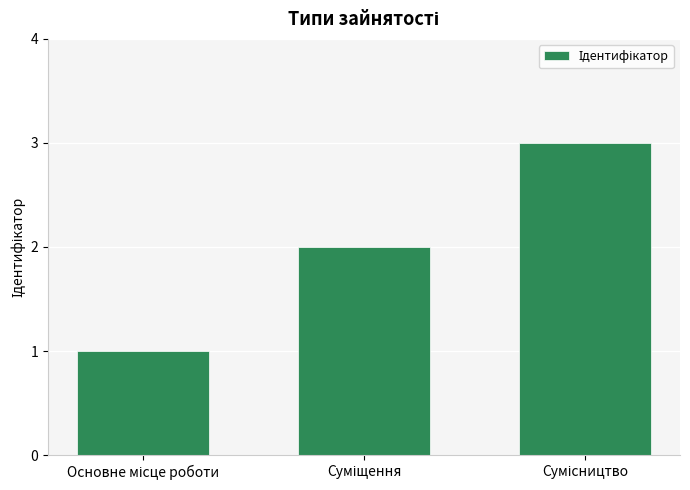

How many data points are less than 2?

1